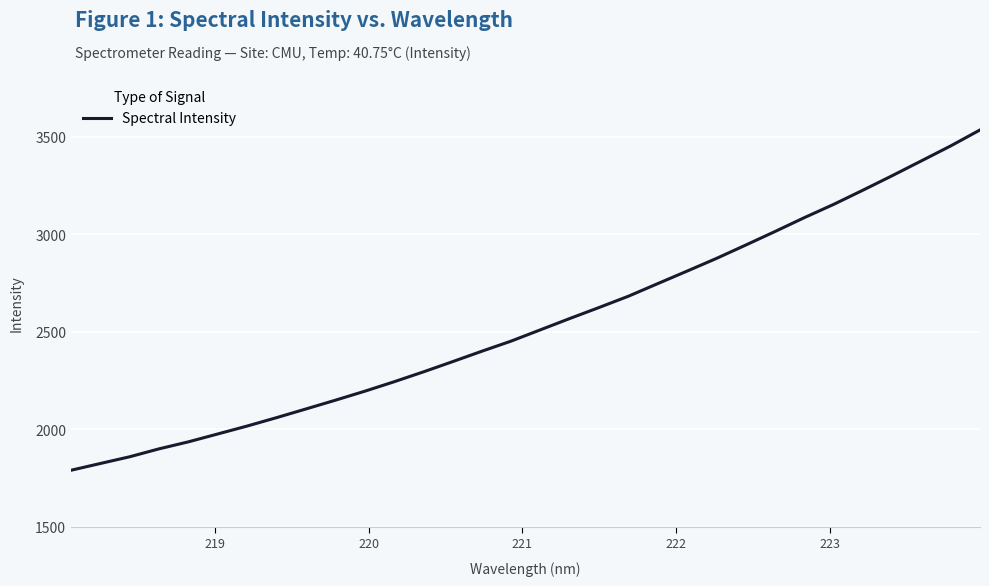

What is the maximum value shown in the chart?

3533.8